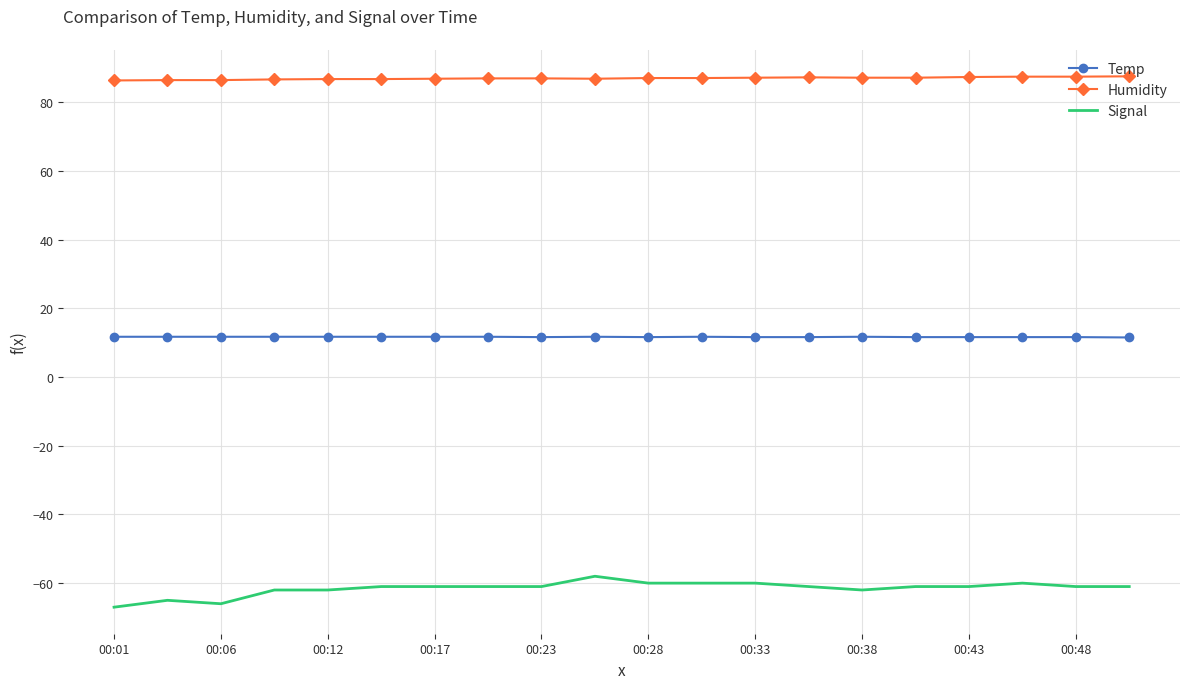

Rank the series by their maximum value, from highest to lowest.

Humidity, Temp, Signal